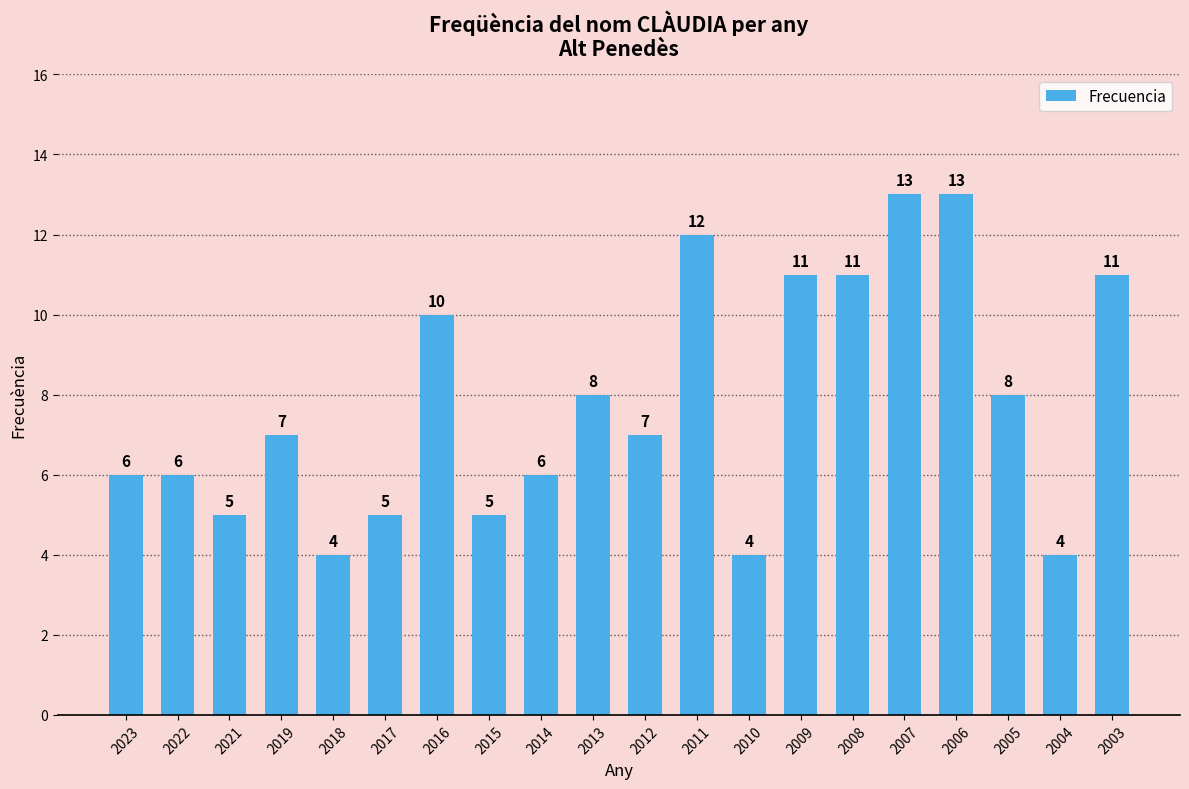

Reading left to right, what are all the values shown in this chart?

2023=6	2022=6	2021=5	2019=7	2018=4	2017=5	2016=10	2015=5	2014=6	2013=8	2012=7	2011=12	2010=4	2009=11	2008=11	2007=13	2006=13	2005=8	2004=4	2003=11